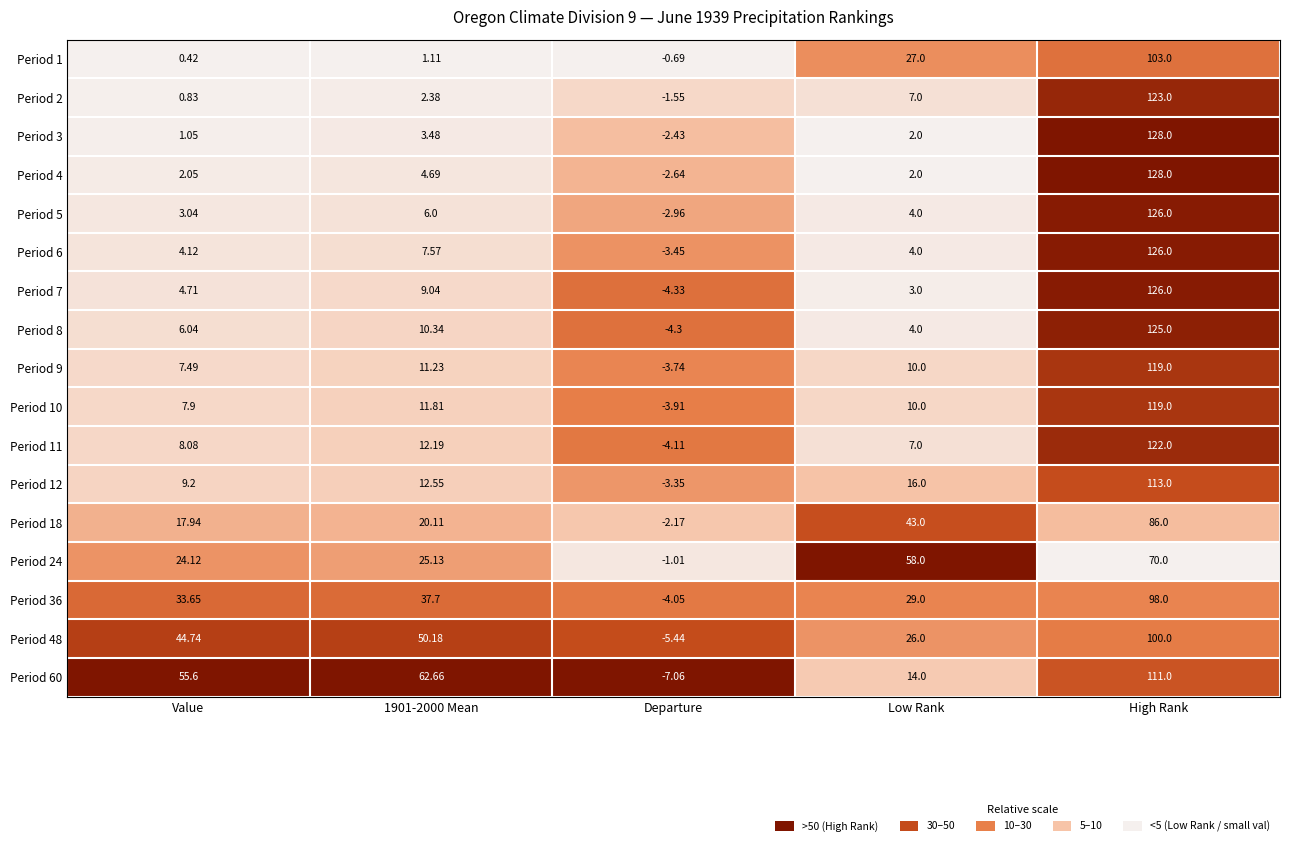

Which category has the lowest value in the Period 2 series?

Departure